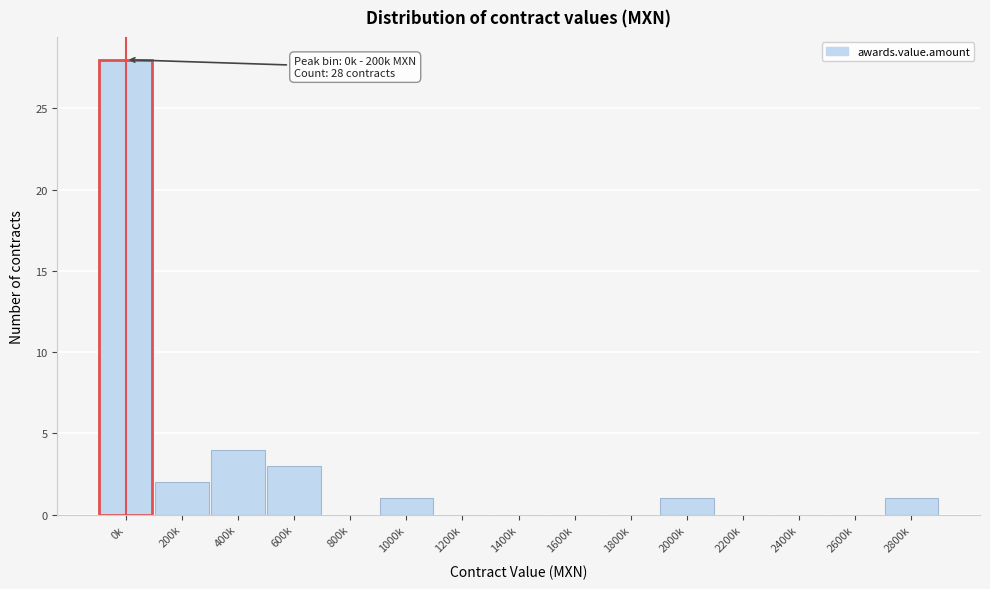

Reading left to right, what are all the values shown in this chart?

0k=28	200k=2	400k=4	600k=3	800k=0	1000k=1	1200k=0	1400k=0	1600k=0	1800k=0	2000k=1	2200k=0	2400k=0	2600k=0	2800k=1